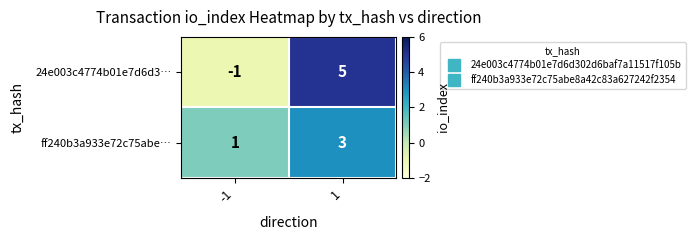

The value of ff240b3a933e72c75abe… at 1 is 4. True or false?

False